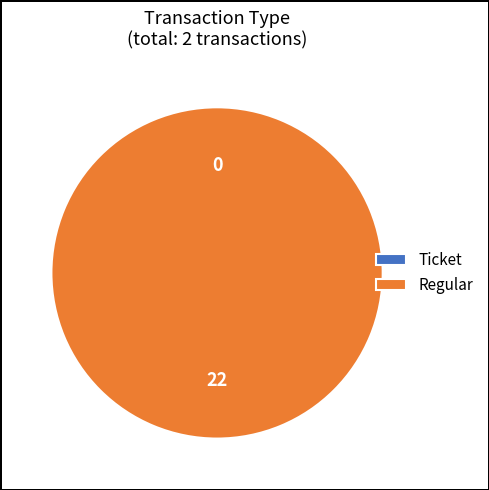

What is the change in value from Ticket to Regular?

+22